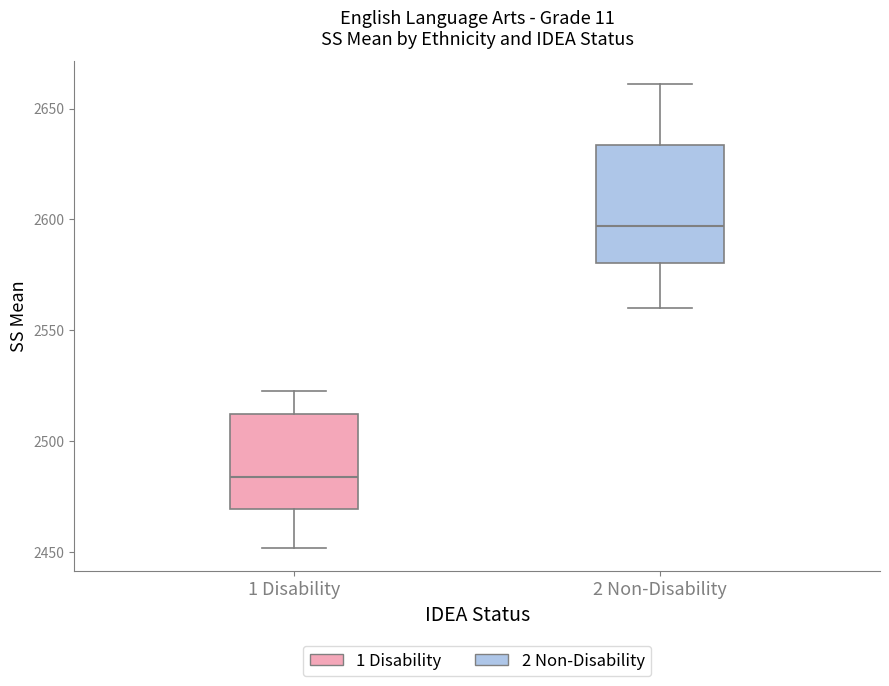

Reading left to right, transcribe this box plot: for each box, give where its median line is, the range the box spans, and where its two whiskers end, as read against the y-axis. The values are not printed on the chart, so give them approximately, as read against the axis.

1 Disability: median 2485, box 2470 to 2510, whiskers 2450 to 2525
2 Non-Disability: median 2595, box 2580 to 2635, whiskers 2560 to 2660